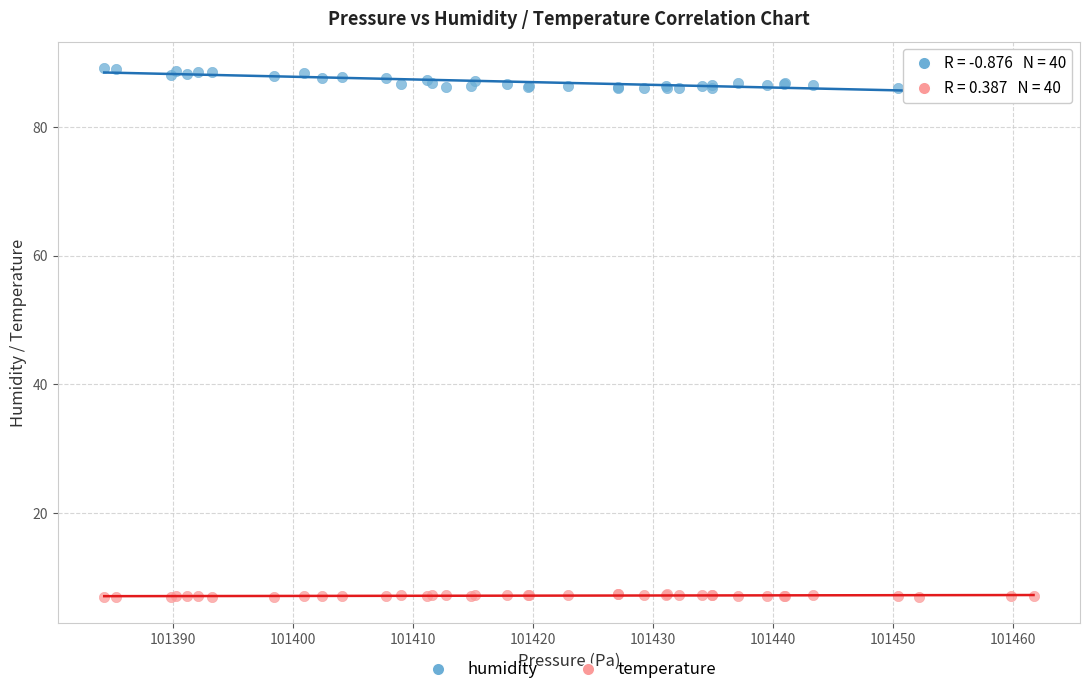

Which series contains the highest Y value?

humidity